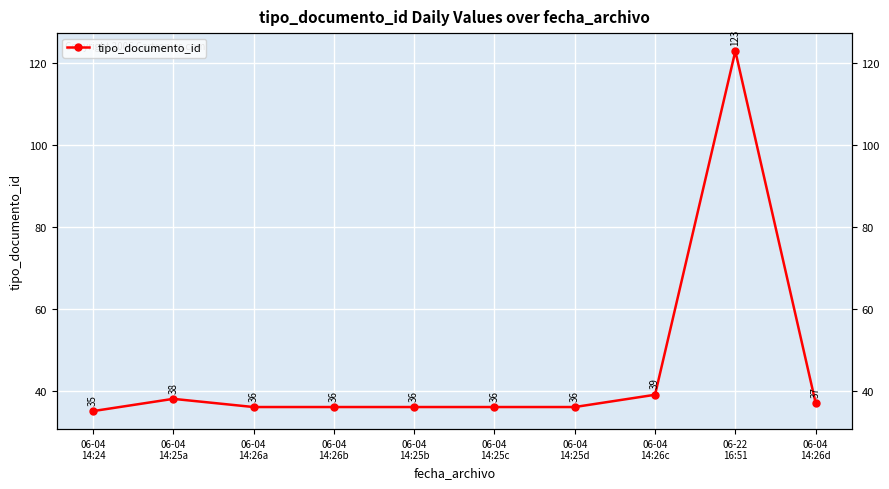

Where is the data nearest to the value 79?

06-04
14:26c